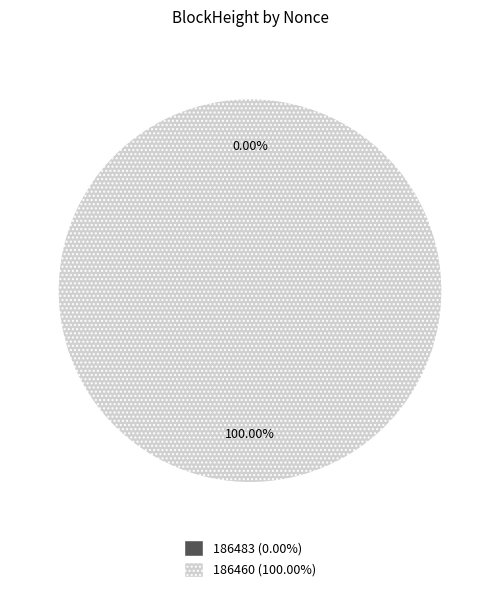

How many segments does this pie chart have?

2